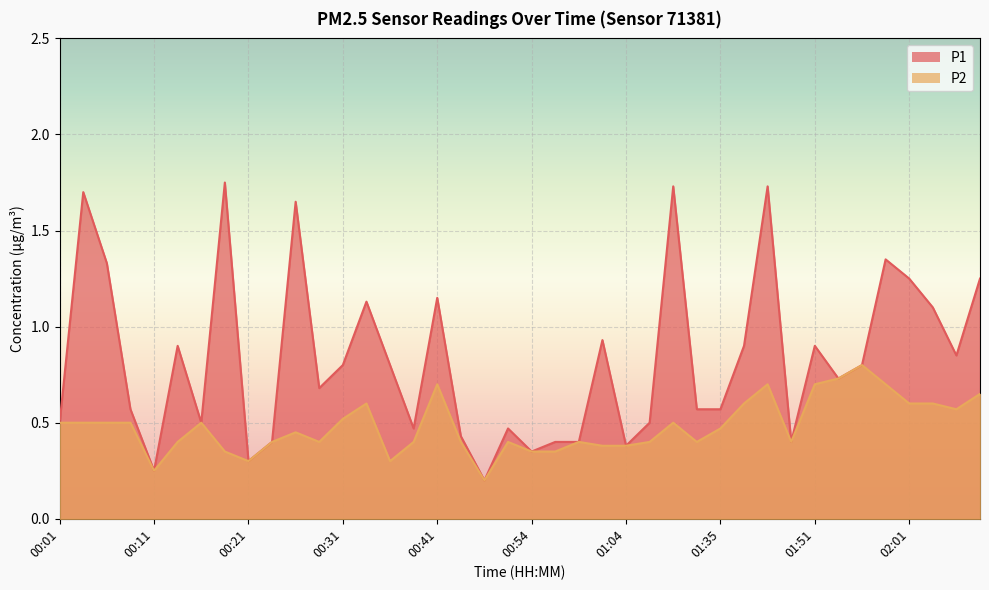

Where is the first local minimum for P2?

00:11